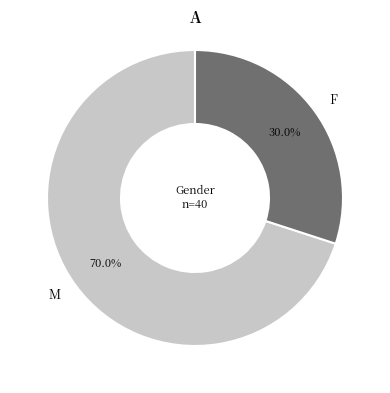

To the nearest percent, what is the combined percentage of M and F?

100%